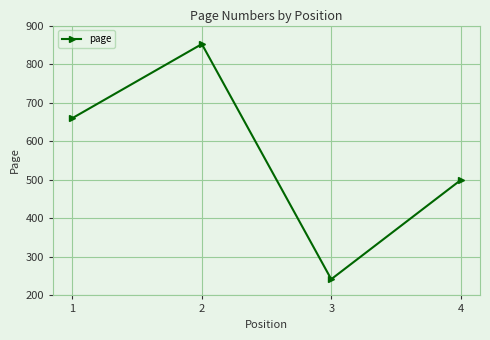

Reading left to right, what are all the values shown in this chart?

660	852	242	499